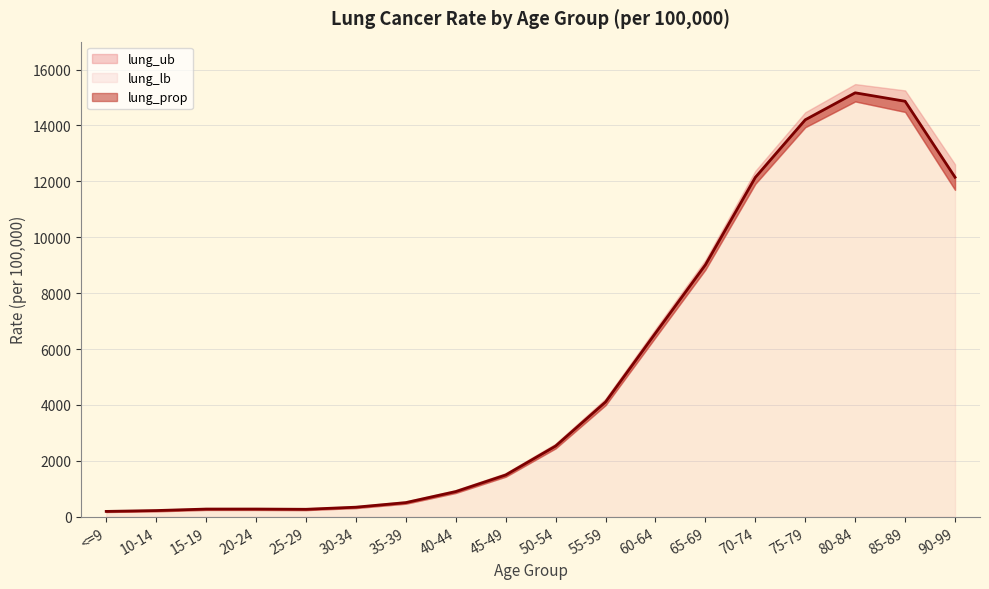

How many values in the lung_lb series are below 2445?

9